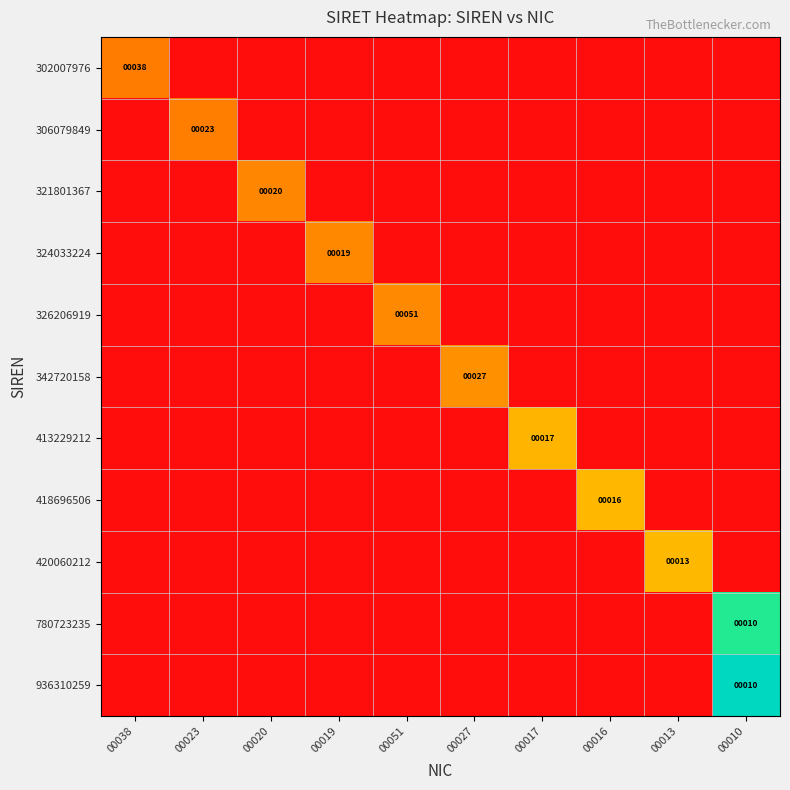

At how many categories does at least one series exceed 0?

10